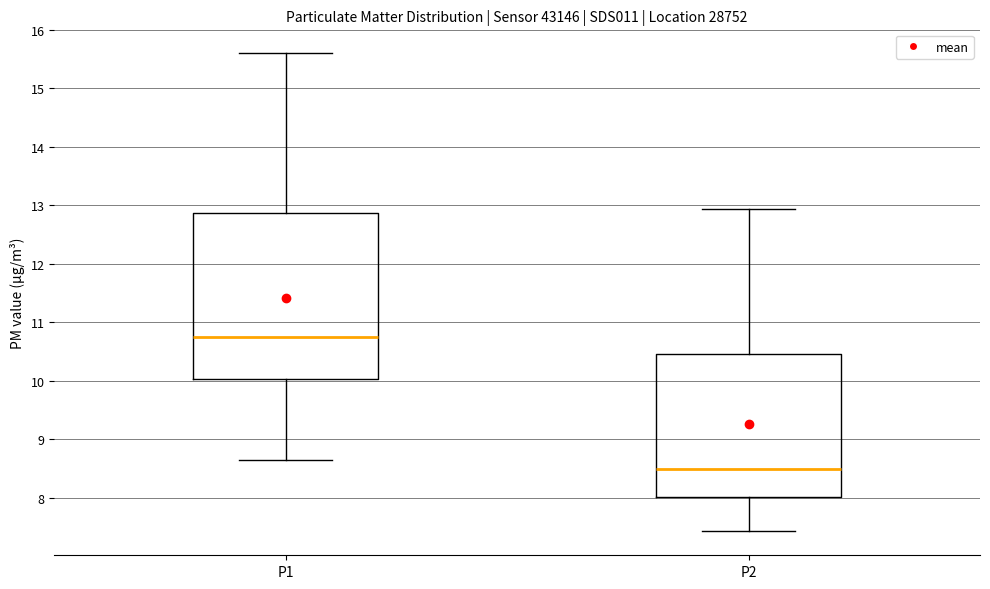

Comparing the boxes themselves (not the whiskers), which one is the tallest?

P1